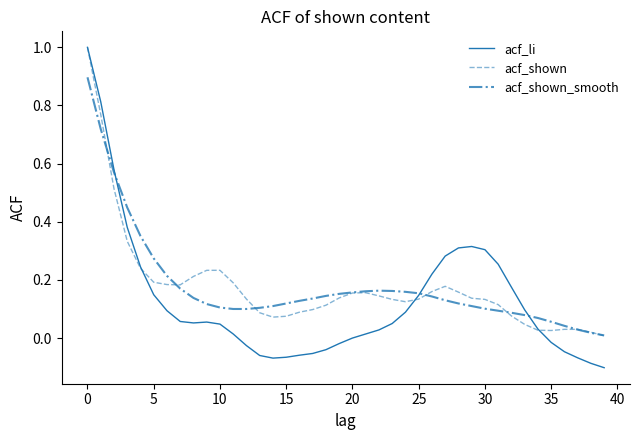

After their last crossing, which series has the higher values: acf_shown or acf_li?

acf_shown